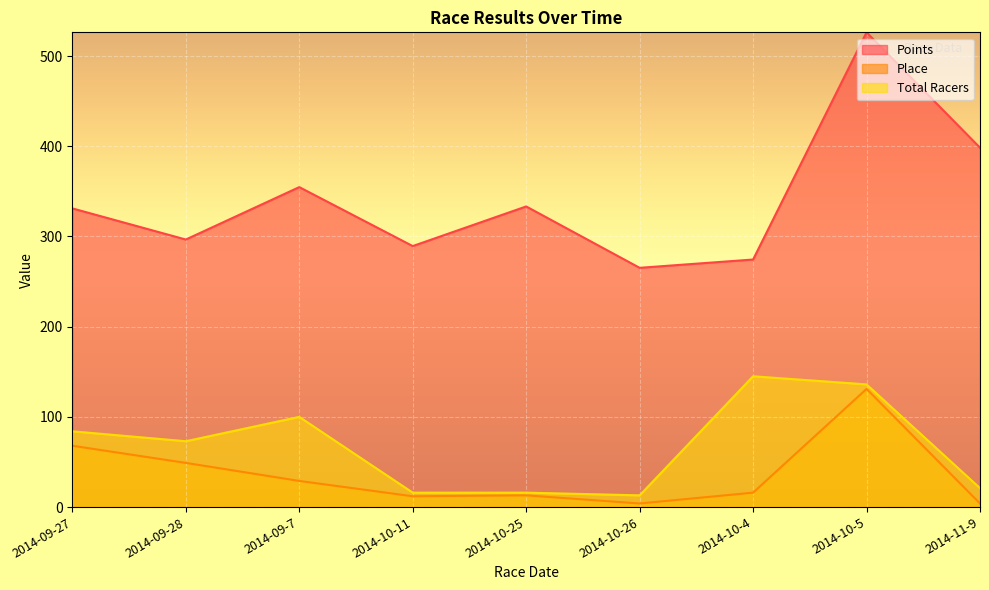

What is the greatest value displayed?

526.3